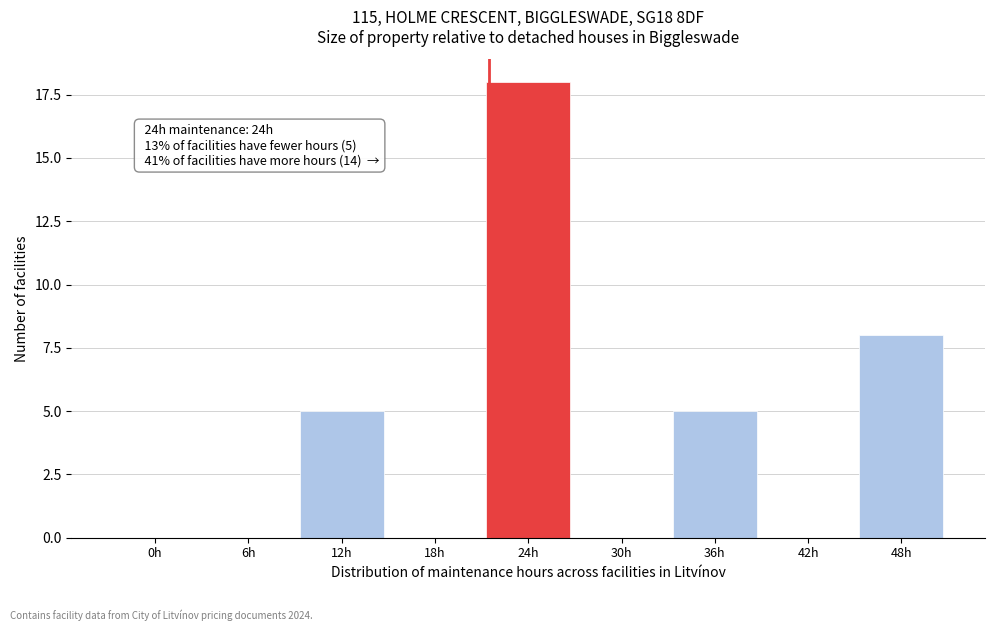

Reading left to right, list all the values displayed in this chart.

0h=0	6h=0	12h=5	18h=0	24h=18	30h=0	36h=5	42h=0	48h=8